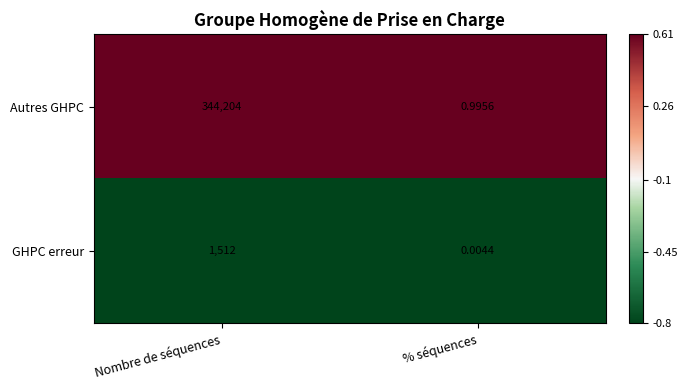

Which series has the largest total across all categories?

Autres GHPC